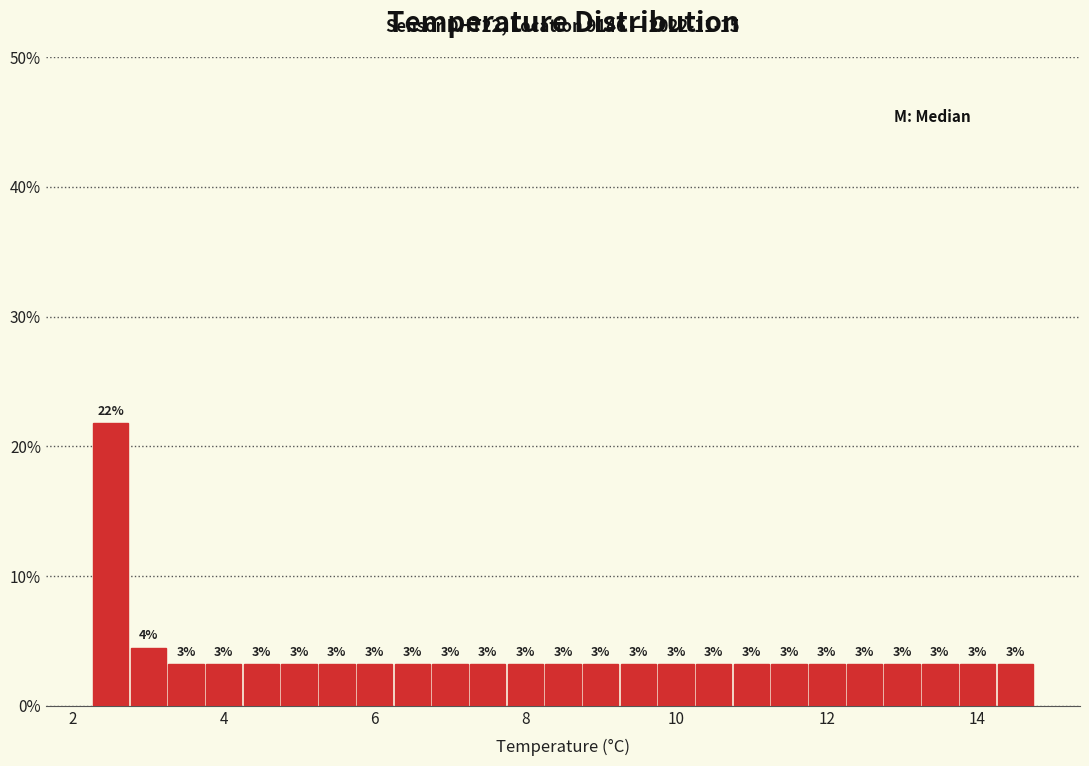

Read against the x-axis, roughly where is the centre of the tallest bar?

2.6